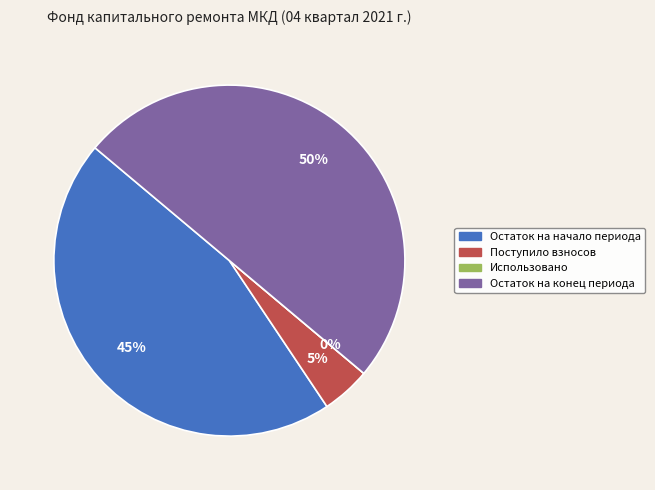

Which category has the smallest portion of the pie?

Использовано